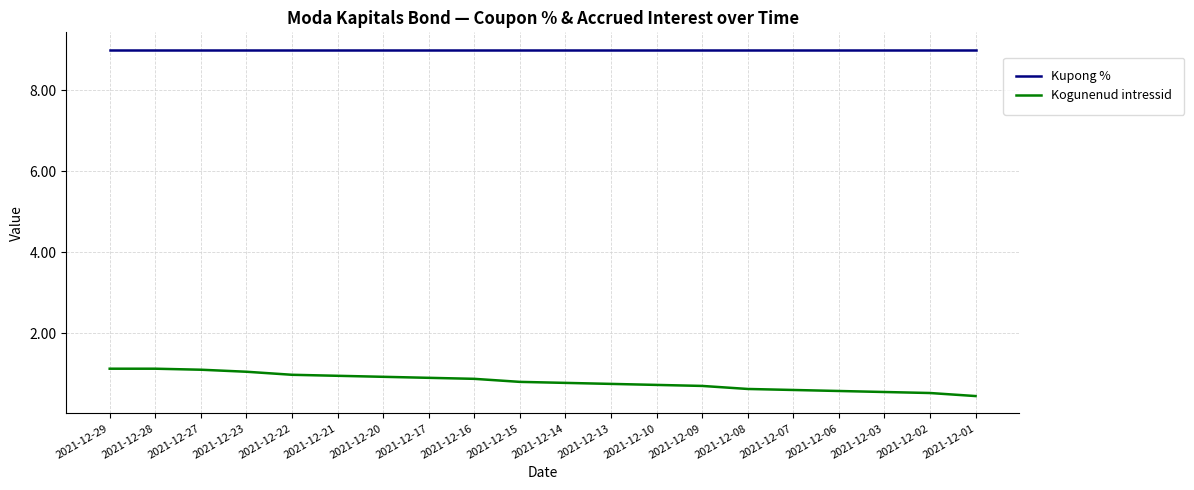

What is the smallest value displayed?

0.5